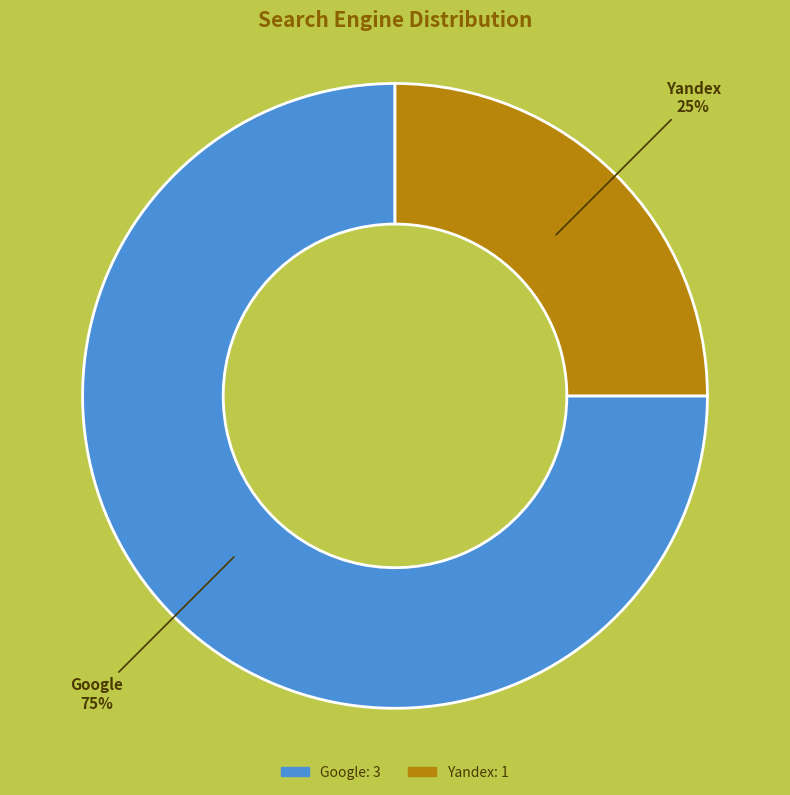

What is the smallest slice in the pie chart?

Yandex